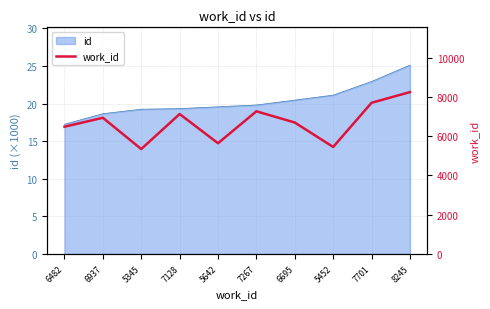

How many lines are shown in the chart?

1